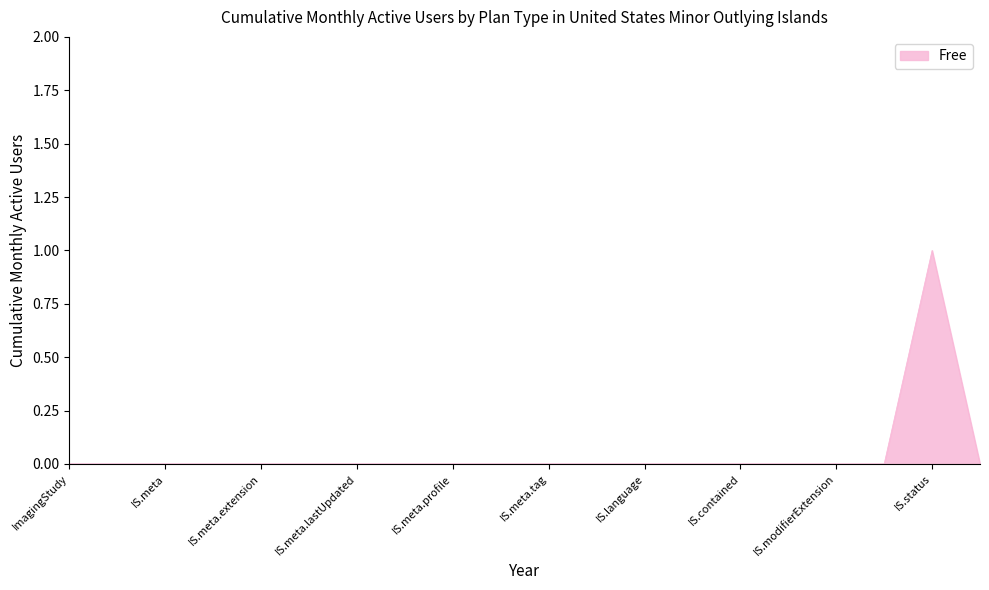

Does the chart have visible grid lines?

No